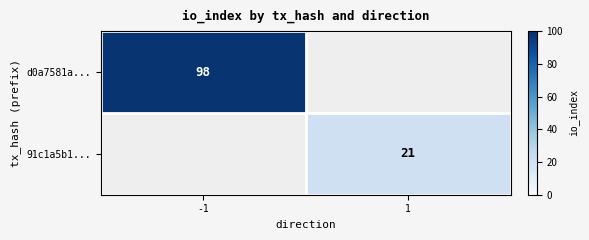

The value of 91c1a5b1... at 1 is 6. True or false?

False